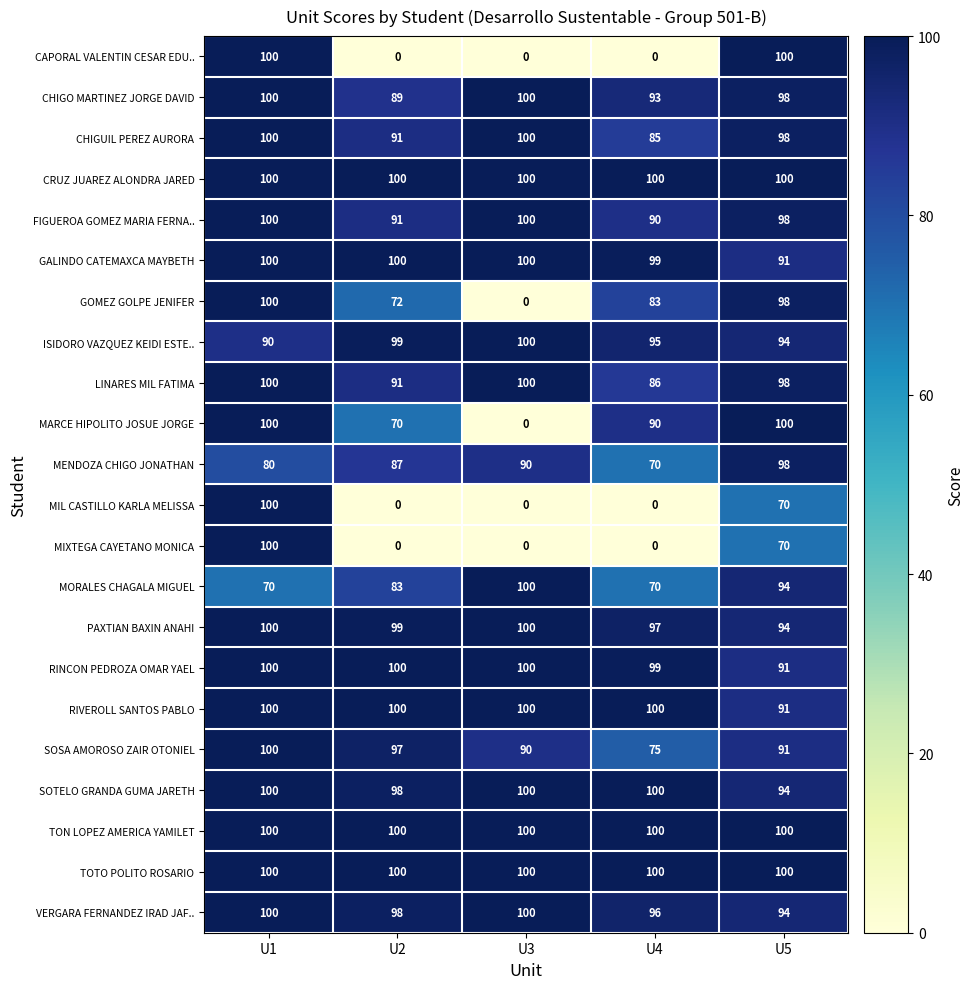

The value of CRUZ JUAREZ ALONDRA JARED at U4 is 100. True or false?

True